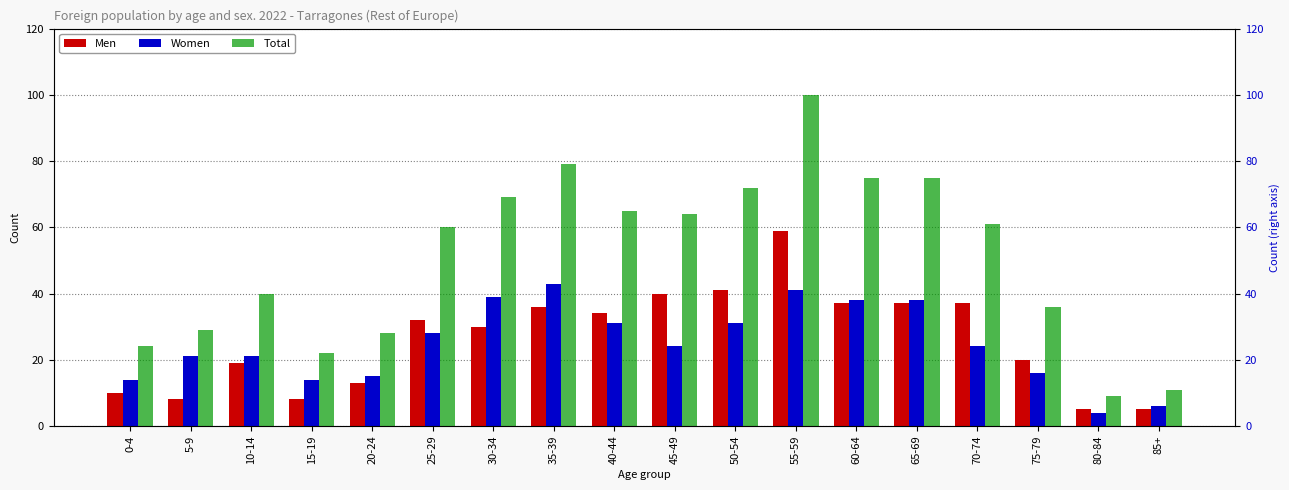

Which series changed the most between 45-49 and 50-54?

Total